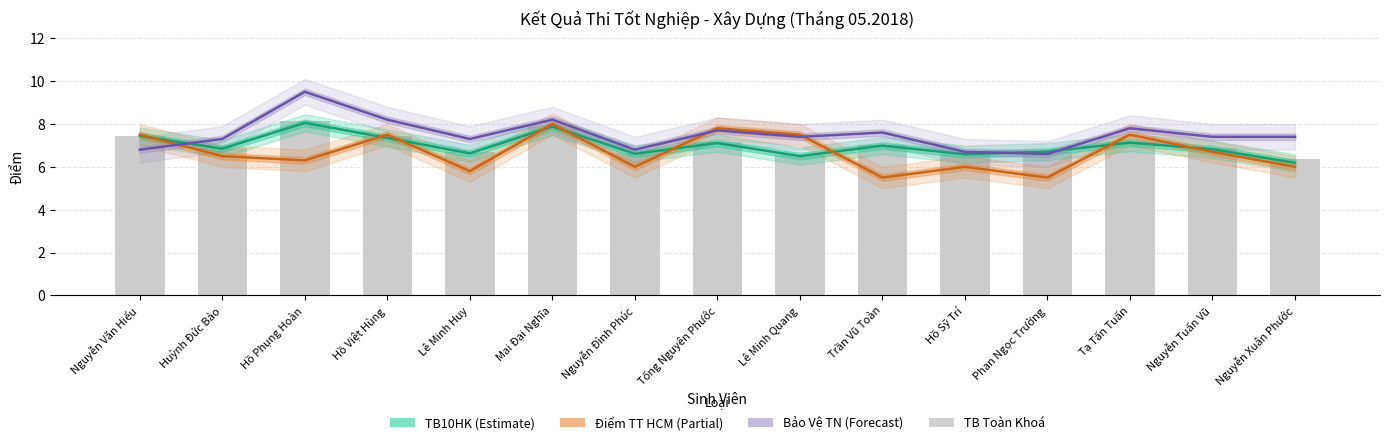

Is it true that Điểm TT HCM (Partial) equals 2.6 at Lê Minh Huy?

False